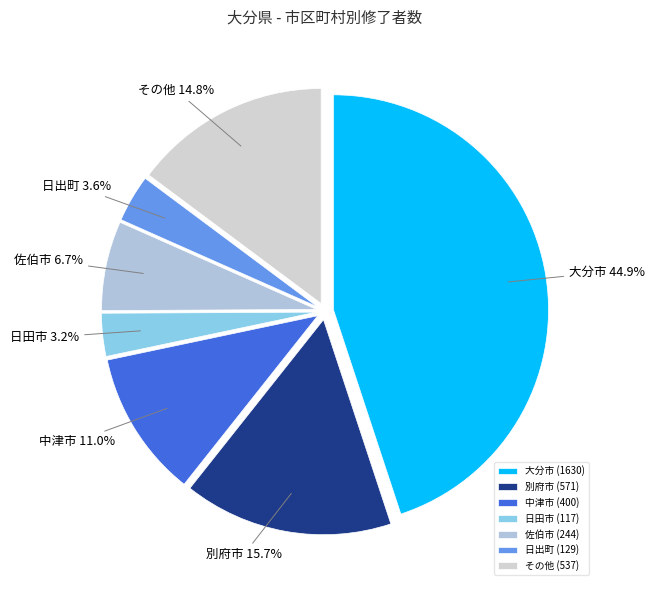

How many segments does this pie chart have?

7